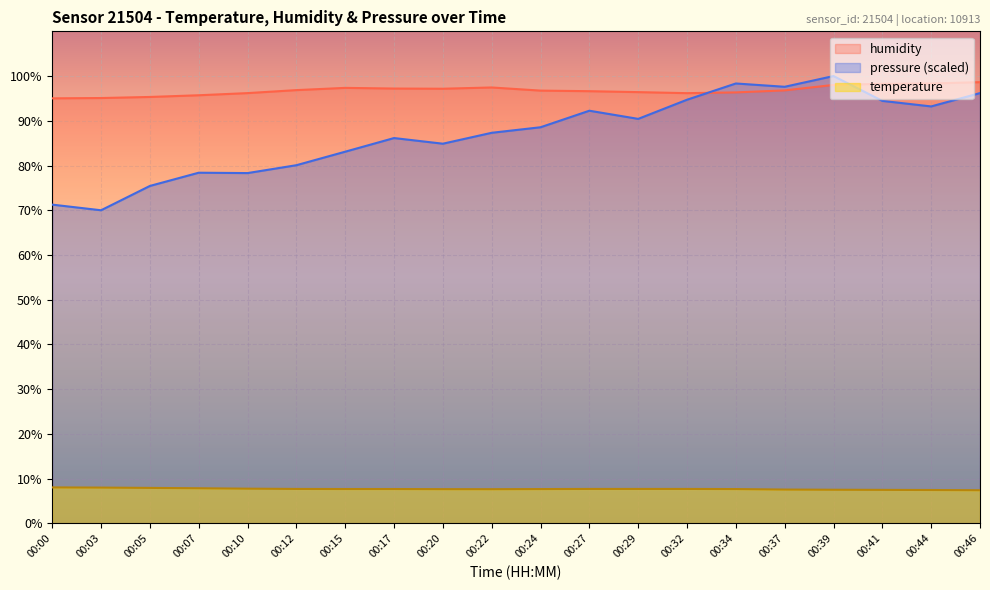

Which label corresponds to the smallest value in the chart?

00:46